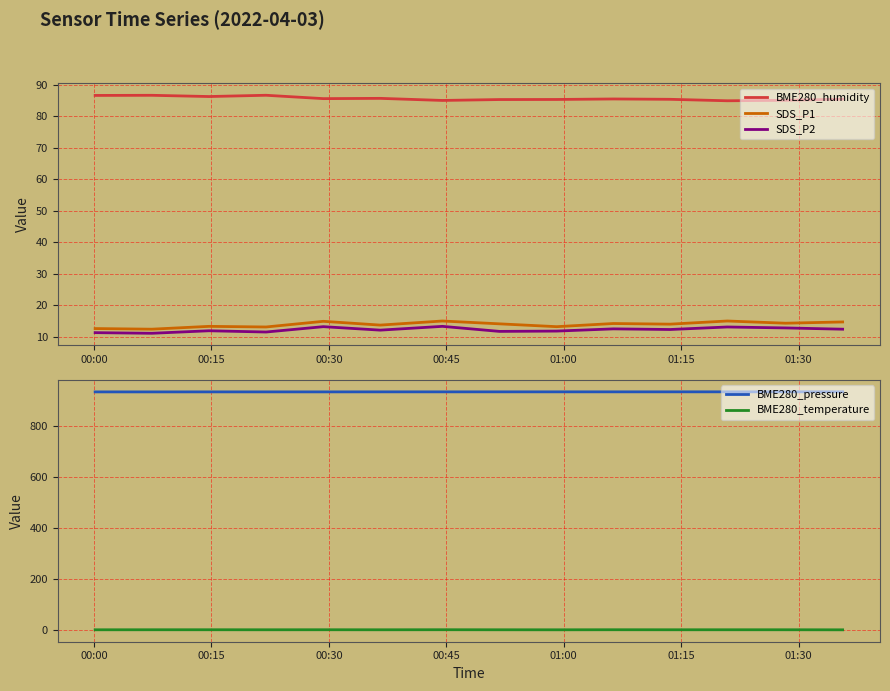

True or false: BME280_temperature and BME280_pressure intersect in this chart.

False